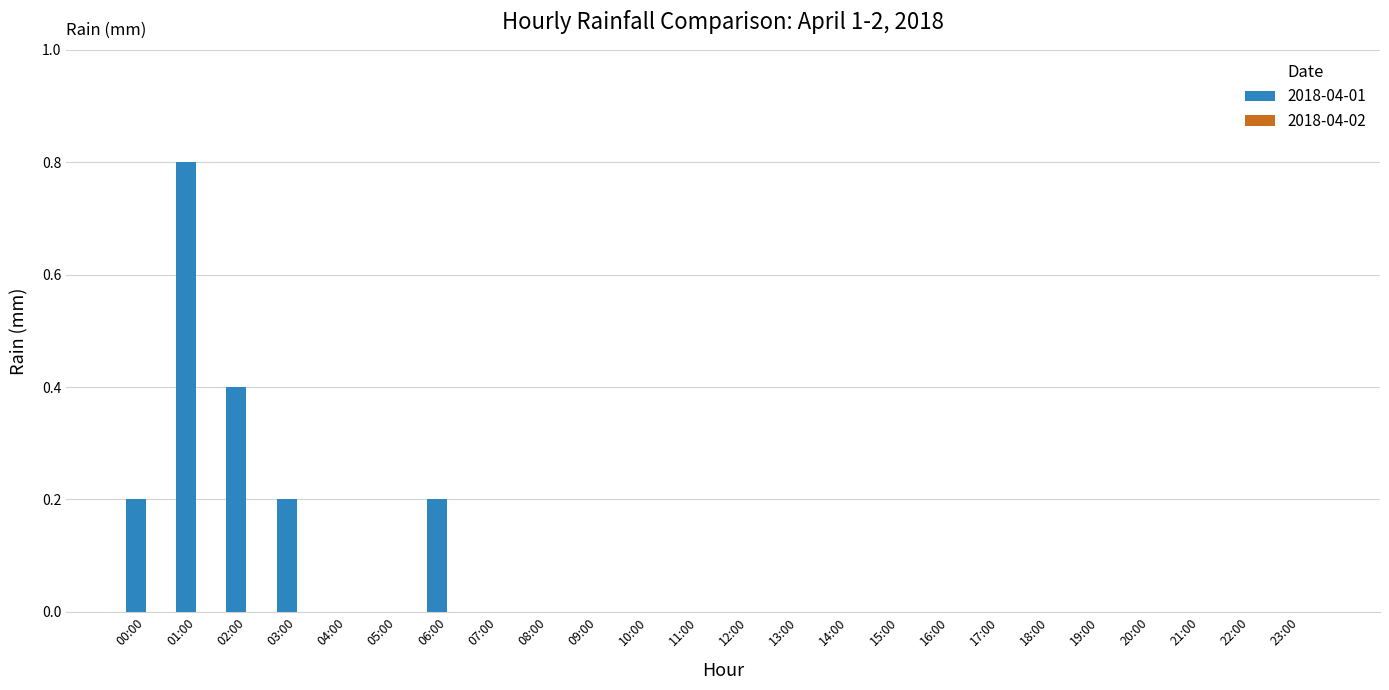

Is it true that the value at 06:00 is 0.2?

True